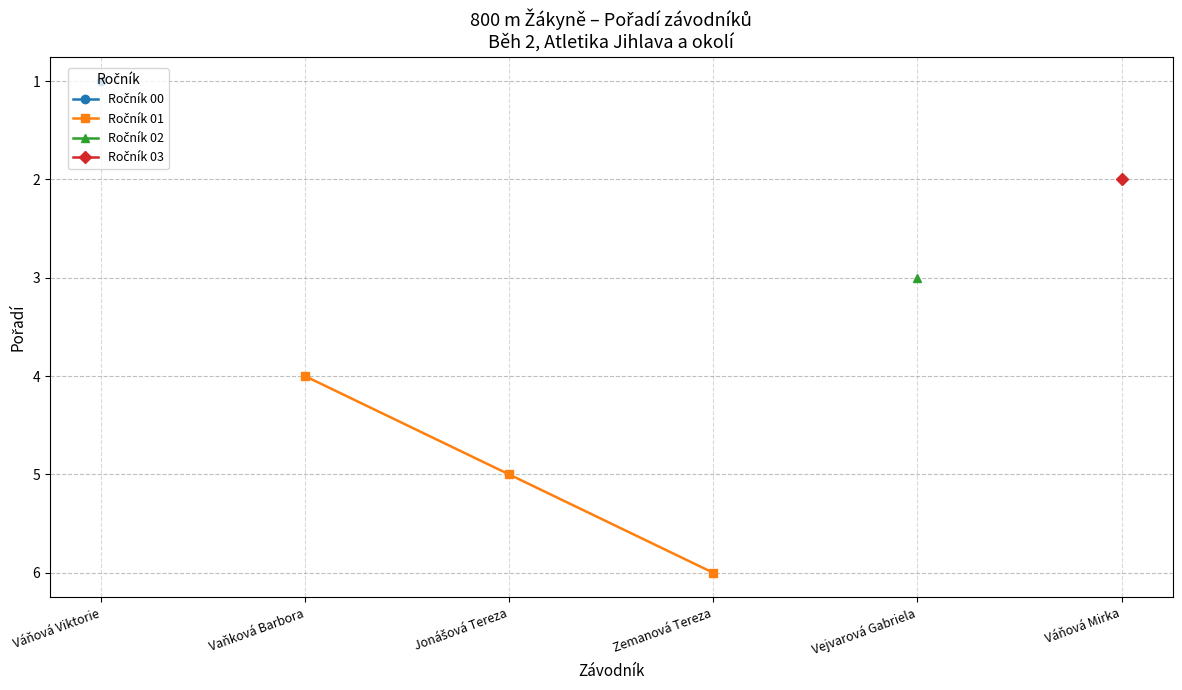

Between Jonášová Tereza and Vaňková Barbora, which is larger?

Jonášová Tereza